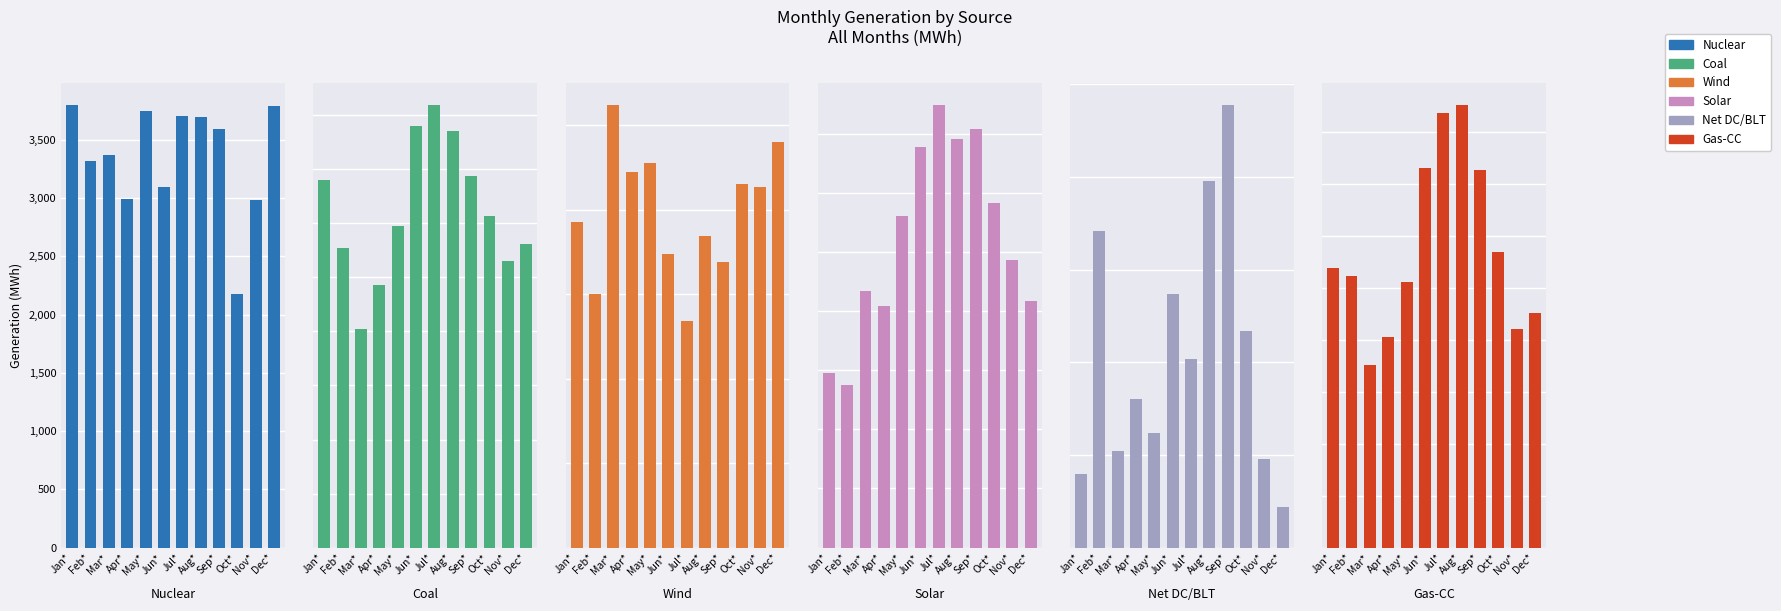

List the labels in order of Net DC/BLT value, smallest first.

Dec*, Jan*, Nov*, Mar*, May*, Apr*, Jul*, Oct*, Jun*, Feb*, Aug*, Sep*